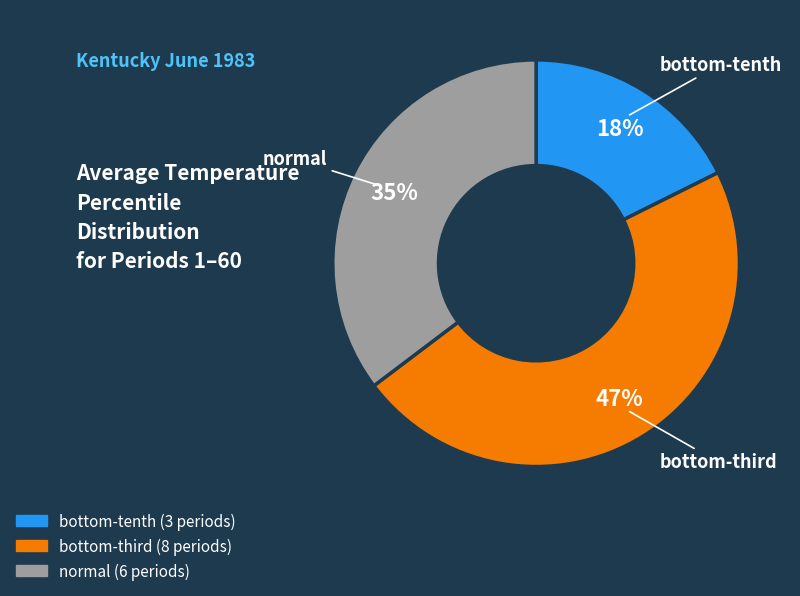

Is there a majority slice in this chart?

No